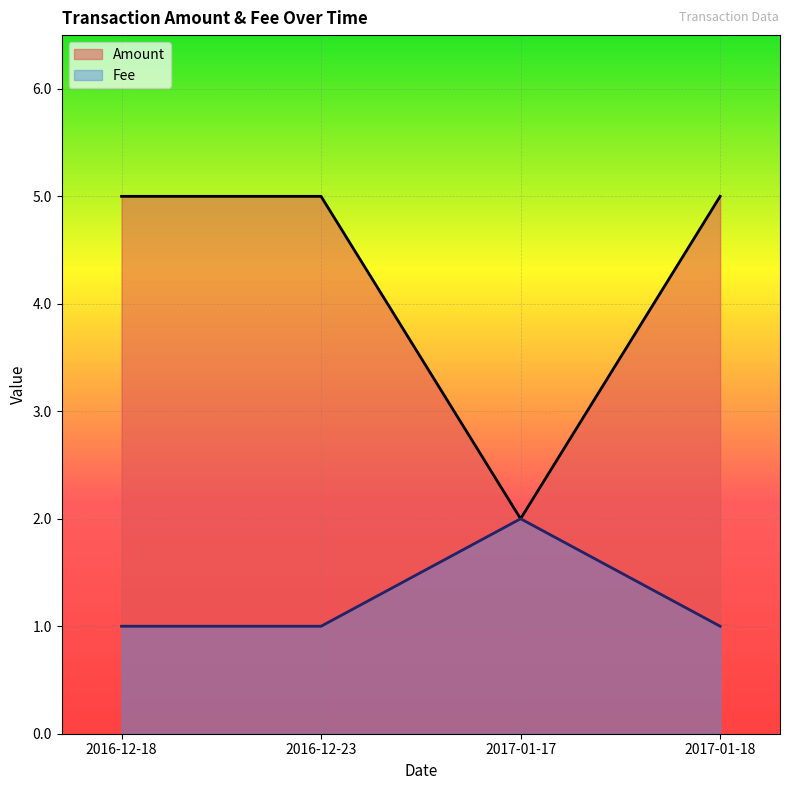

How many lines are shown in the chart?

2